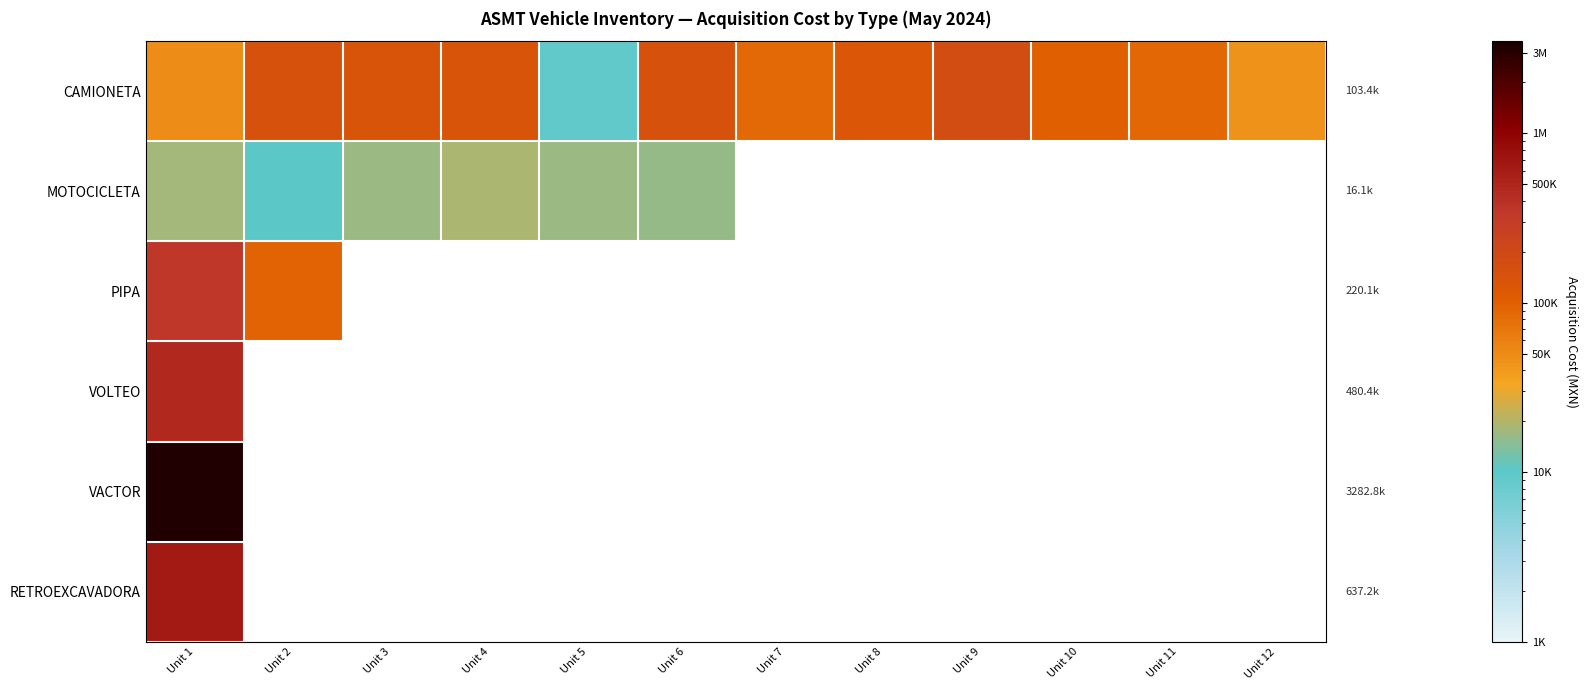

At which category does the chart reach its peak across all series?

Unit 1